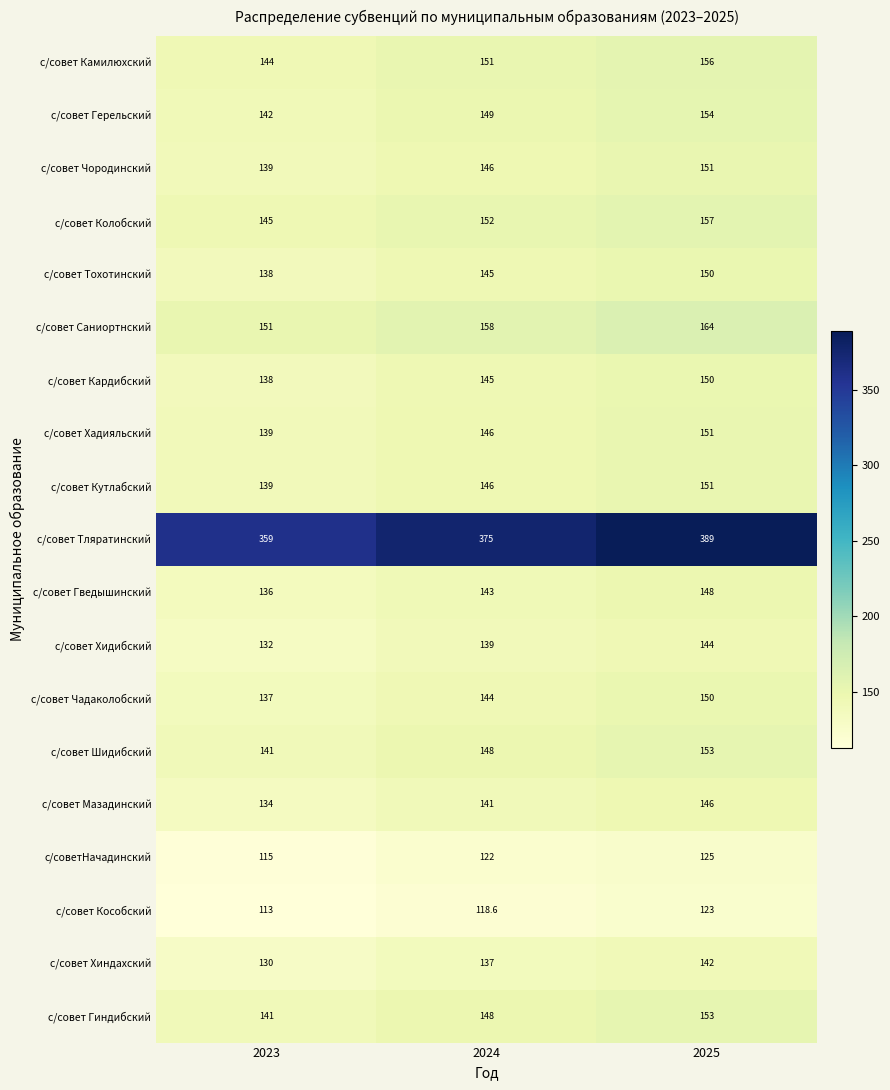

The value of с/совет Хадияльский at 2024 is 197.0. True or false?

False